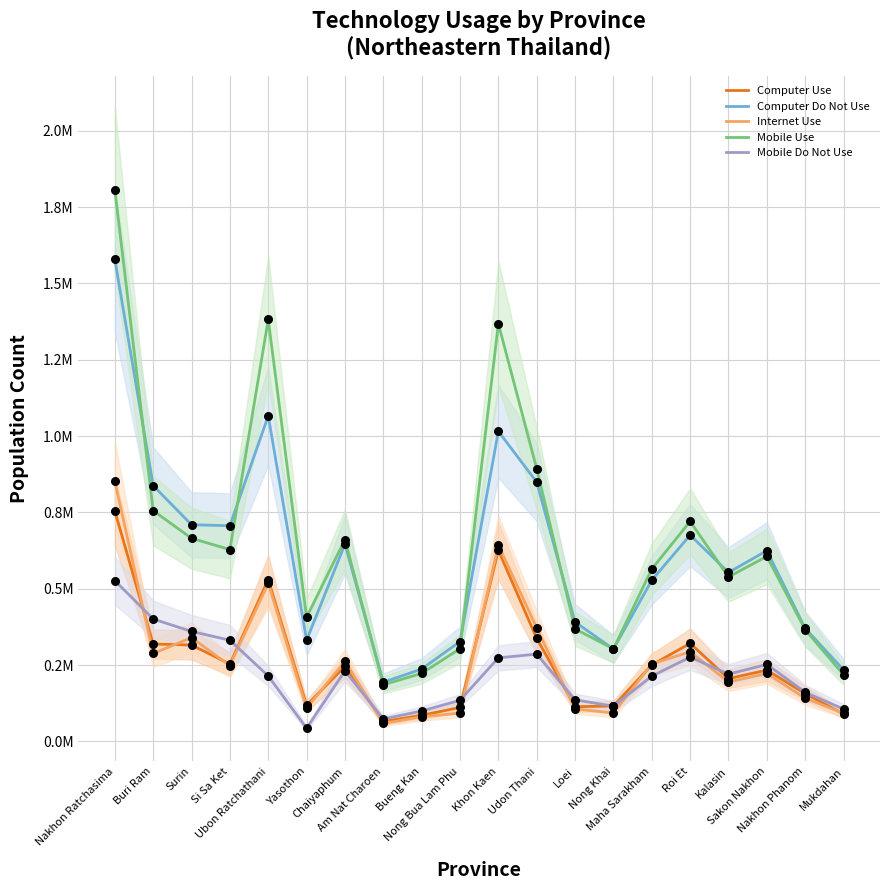

Is the value of Mobile Do Not Use at Am Nat Charoen greater than the value of Computer Use at Yasothon?

No